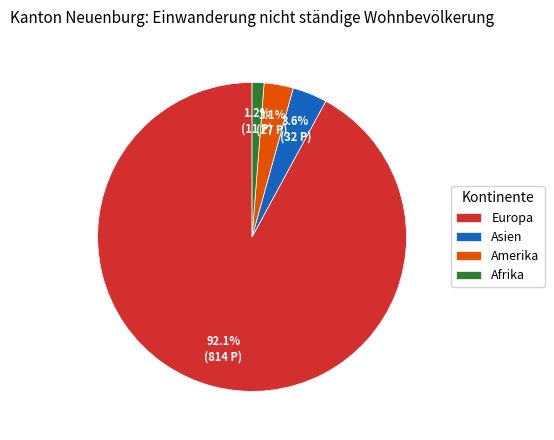

How much of the chart is everything except Asien?

96.4%